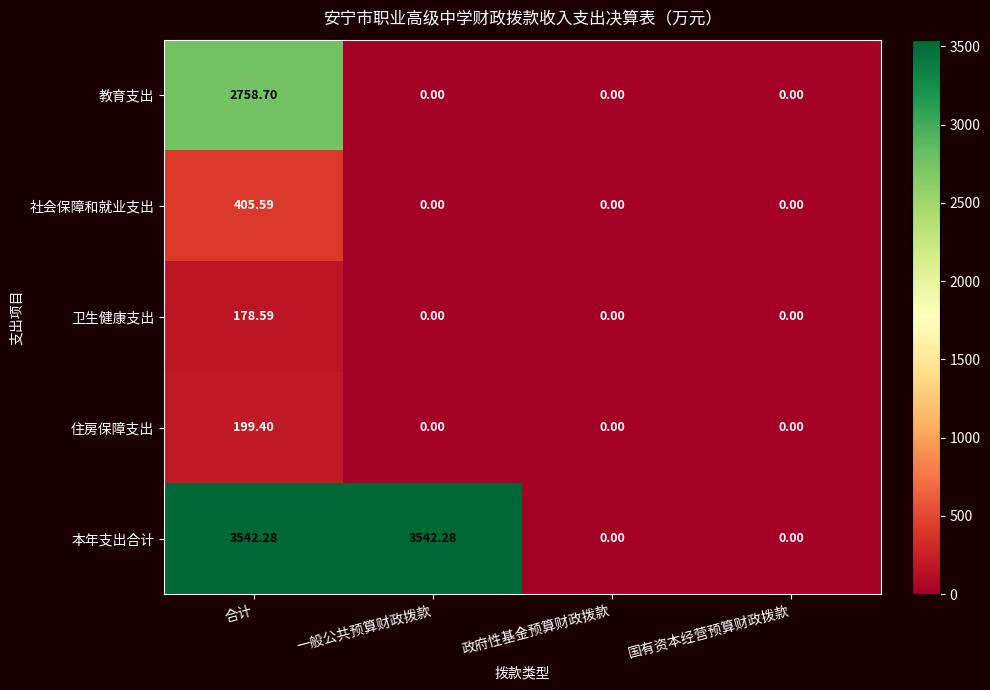

Rank the series by their maximum value, from lowest to highest.

卫生健康支出, 住房保障支出, 社会保障和就业支出, 教育支出, 本年支出合计